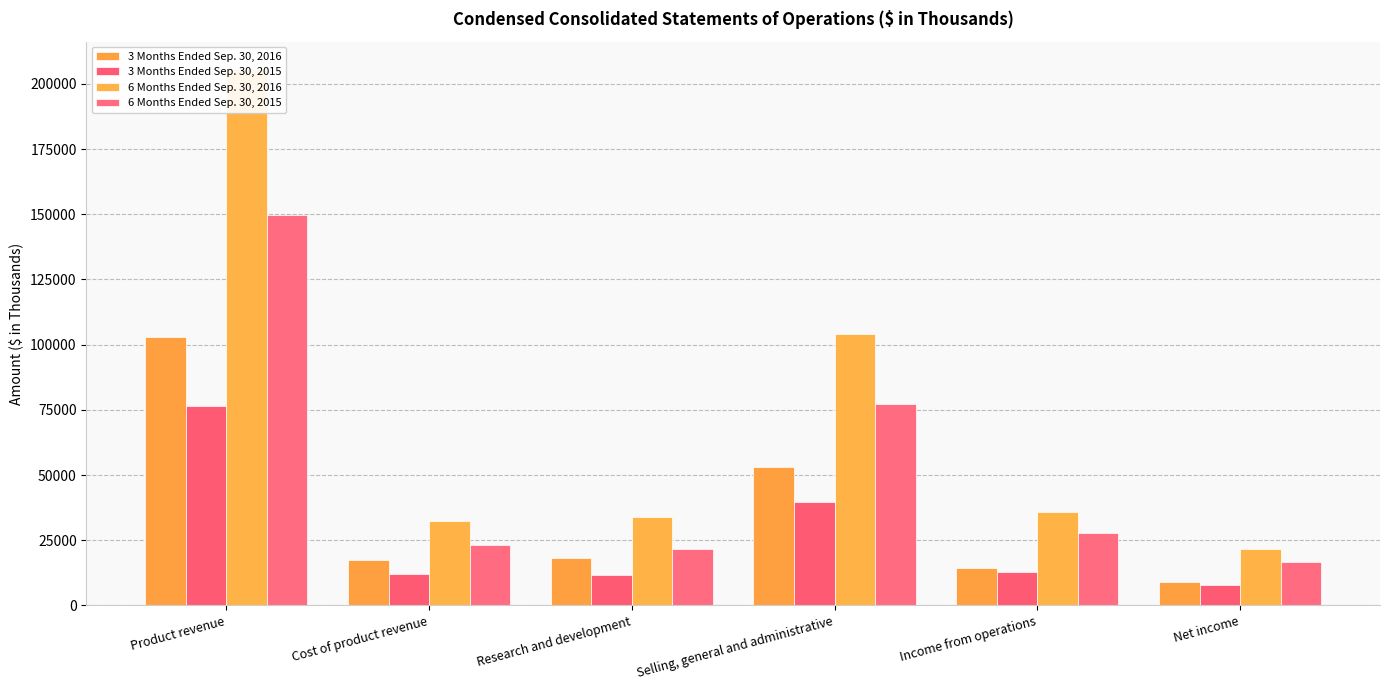

Reading left to right, what are all the values shown in this chart?

3 Months Ended Sep. 30, 2016: Product revenue=102928	Cost of product revenue=17309	Research and development=18052	Selling, general and administrative=53086	Income from operations=14508	Net income=8875
3 Months Ended Sep. 30, 2015: Product revenue=76354	Cost of product revenue=12144	Research and development=11569	Selling, general and administrative=39829	Income from operations=12817	Net income=7735
6 Months Ended Sep. 30, 2016: Product revenue=205917	Cost of product revenue=32379	Research and development=33712	Selling, general and administrative=104118	Income from operations=35741	Net income=21785
6 Months Ended Sep. 30, 2015: Product revenue=149780	Cost of product revenue=23012	Research and development=21779	Selling, general and administrative=77152	Income from operations=27848	Net income=16594